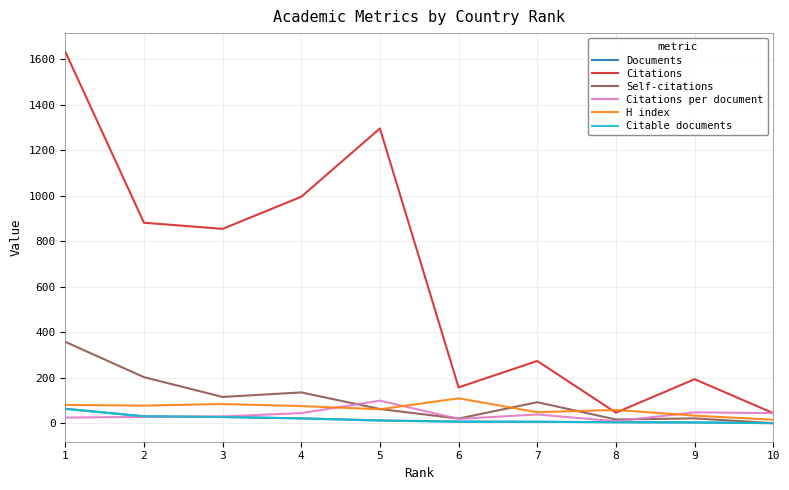

Is this an area chart (filled region under the line)?

No